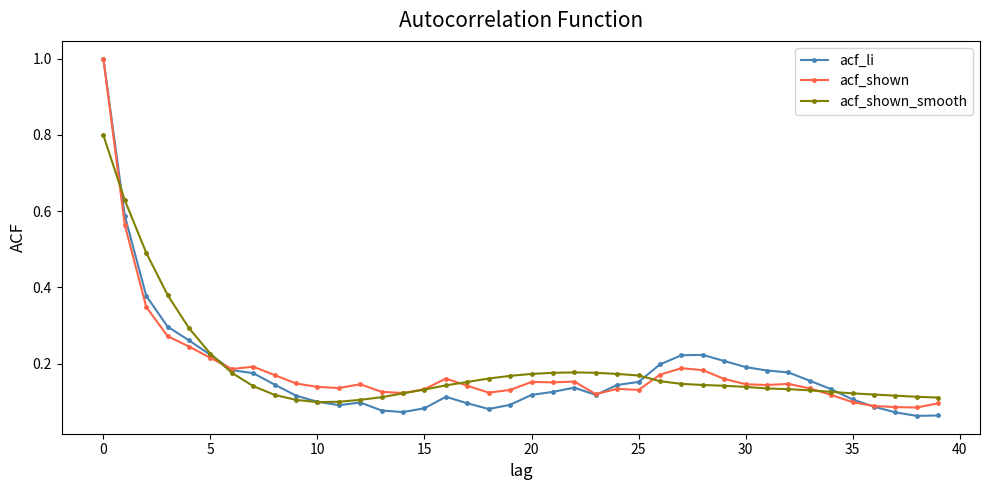

Count the number of data series in this chart.

3